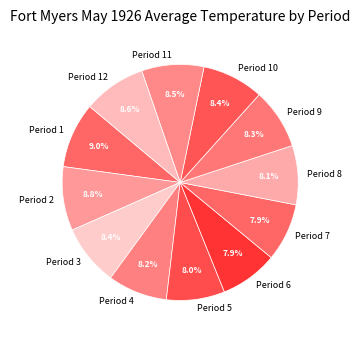

To the nearest percent, what portion does Period 8 represent?

8%